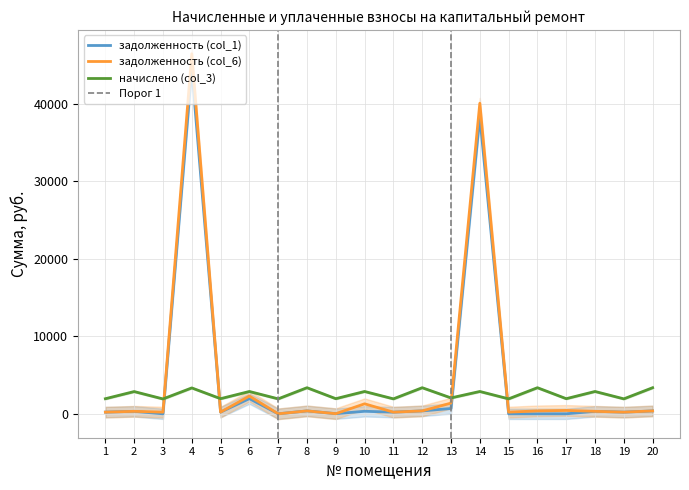

Does the chart have visible grid lines?

Yes